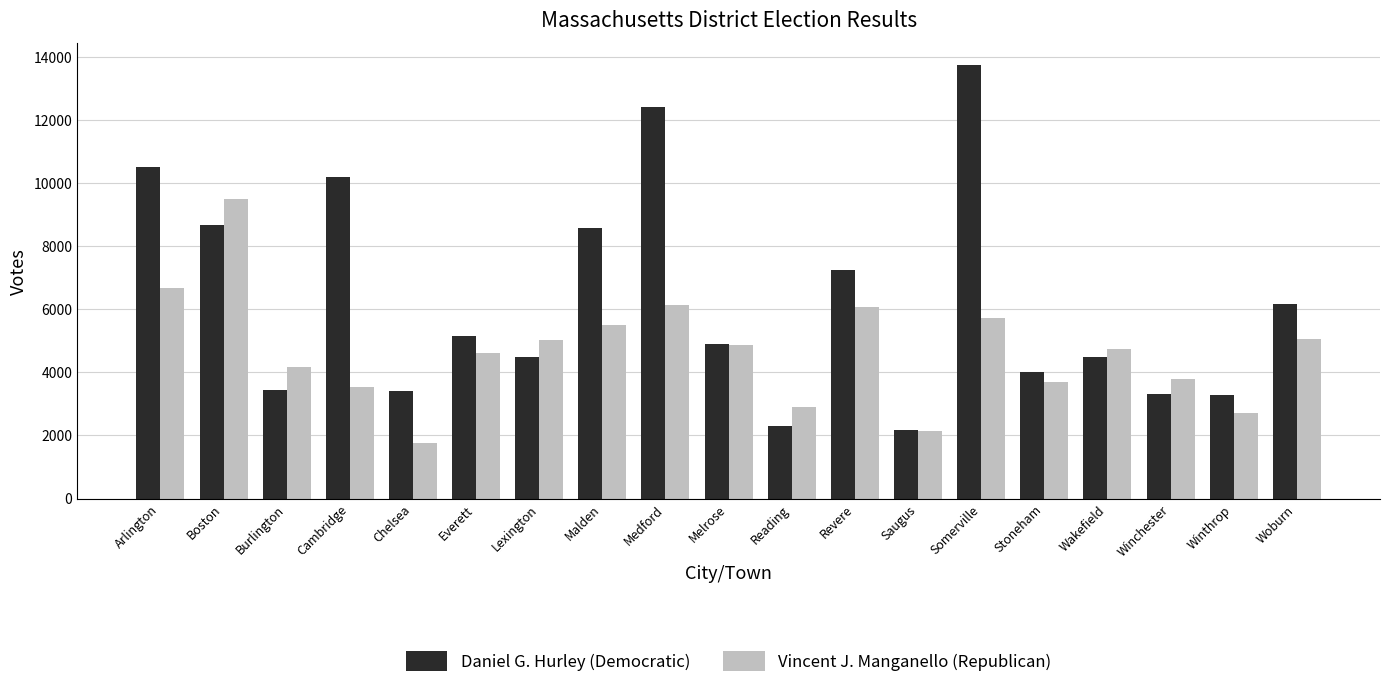

The Vincent J. Manganello (Republican) series shows 2134 at Saugus. True or false?

True